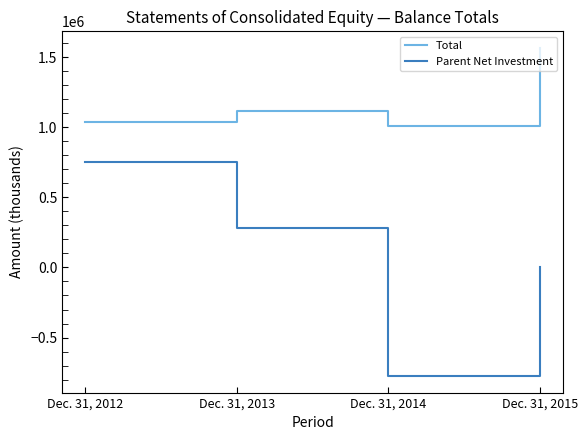

List the labels in order of Parent Net Investment value, largest first.

Dec. 31, 2012, Dec. 31, 2013, Dec. 31, 2015, Dec. 31, 2014